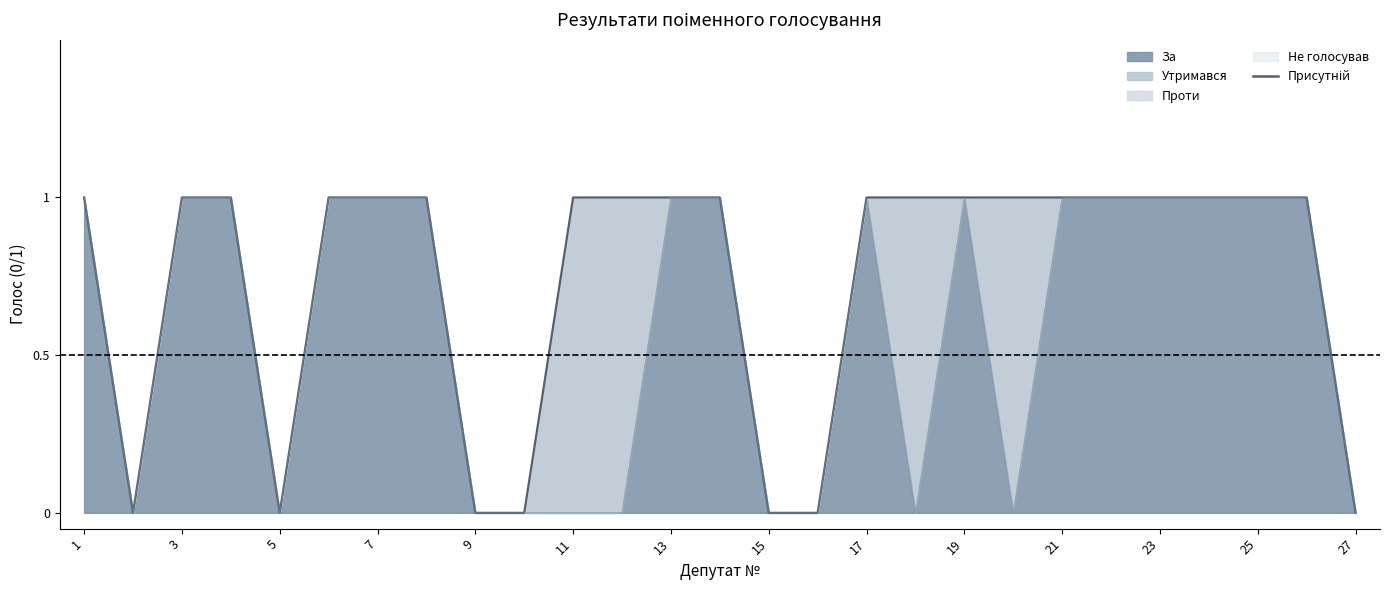

Read the value at 17.

1